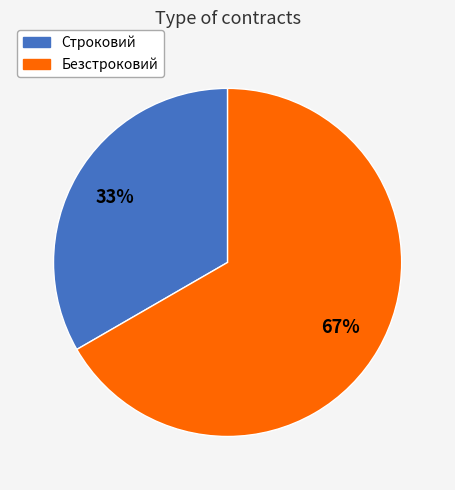

True or false: Безстроковий accounts for 54% of the total.

False